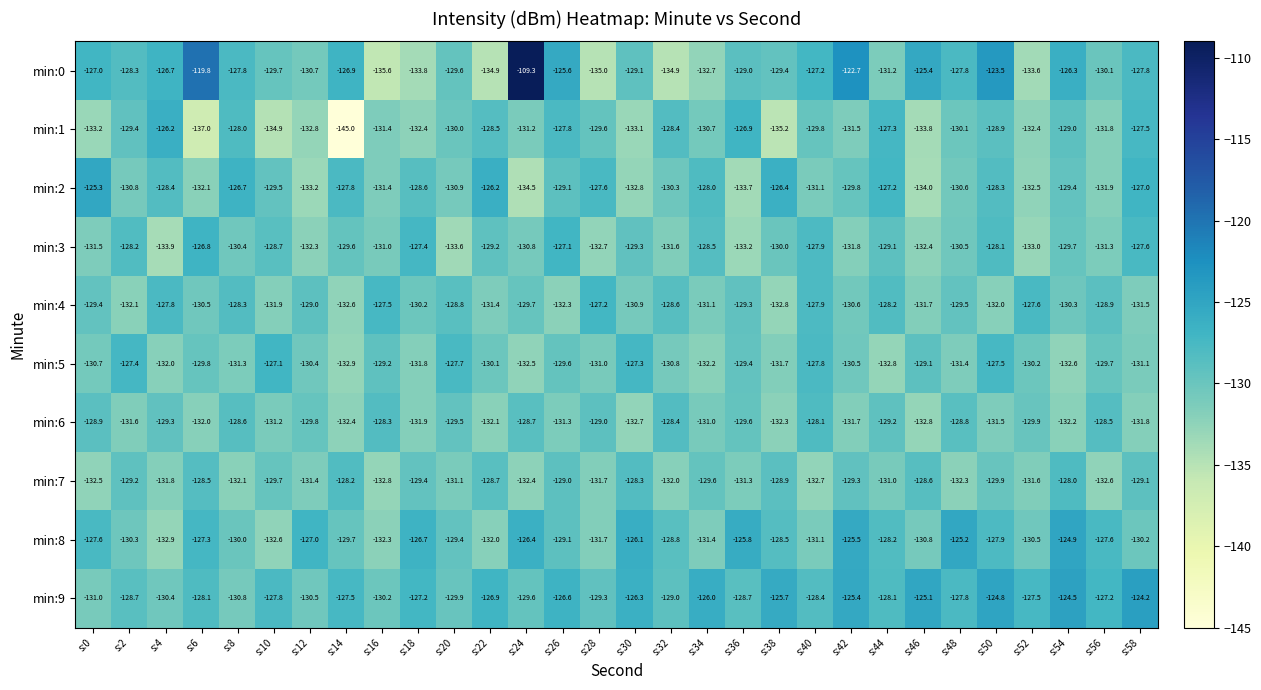

How many categories are shown in the chart?

30